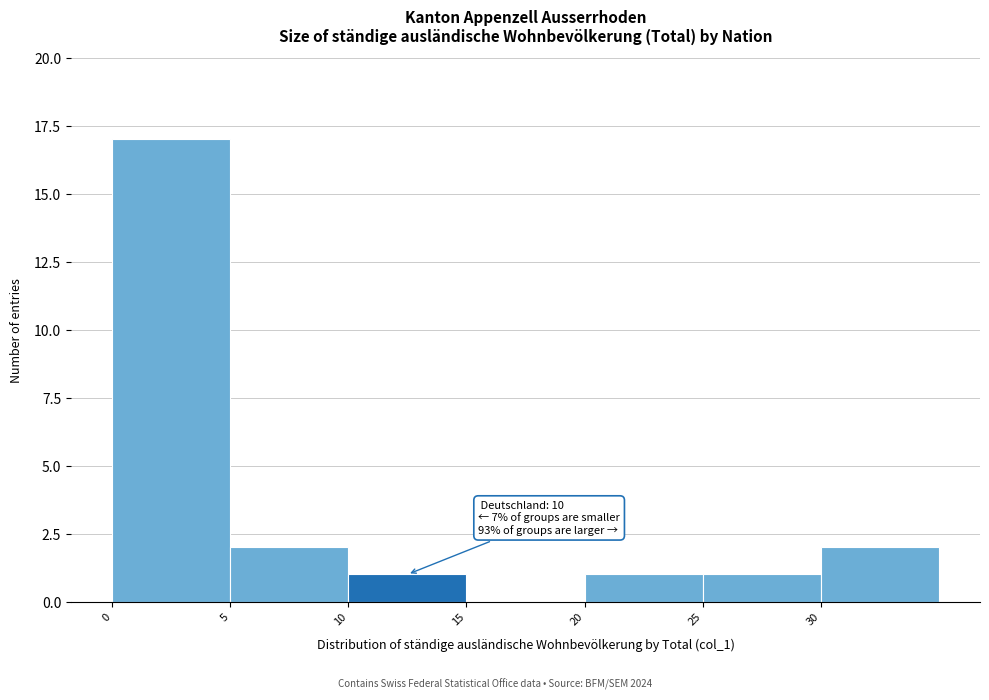

Which range on the x-axis has the tallest bar?

0 to 5